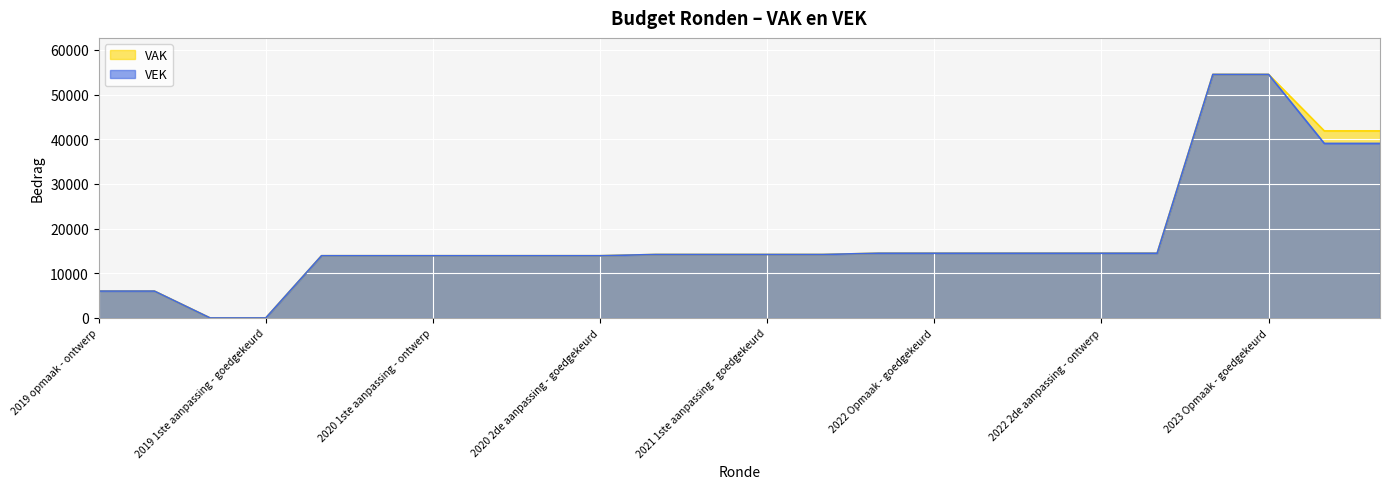

What is the difference between the second highest and second lowest values in the VAK series?

54520